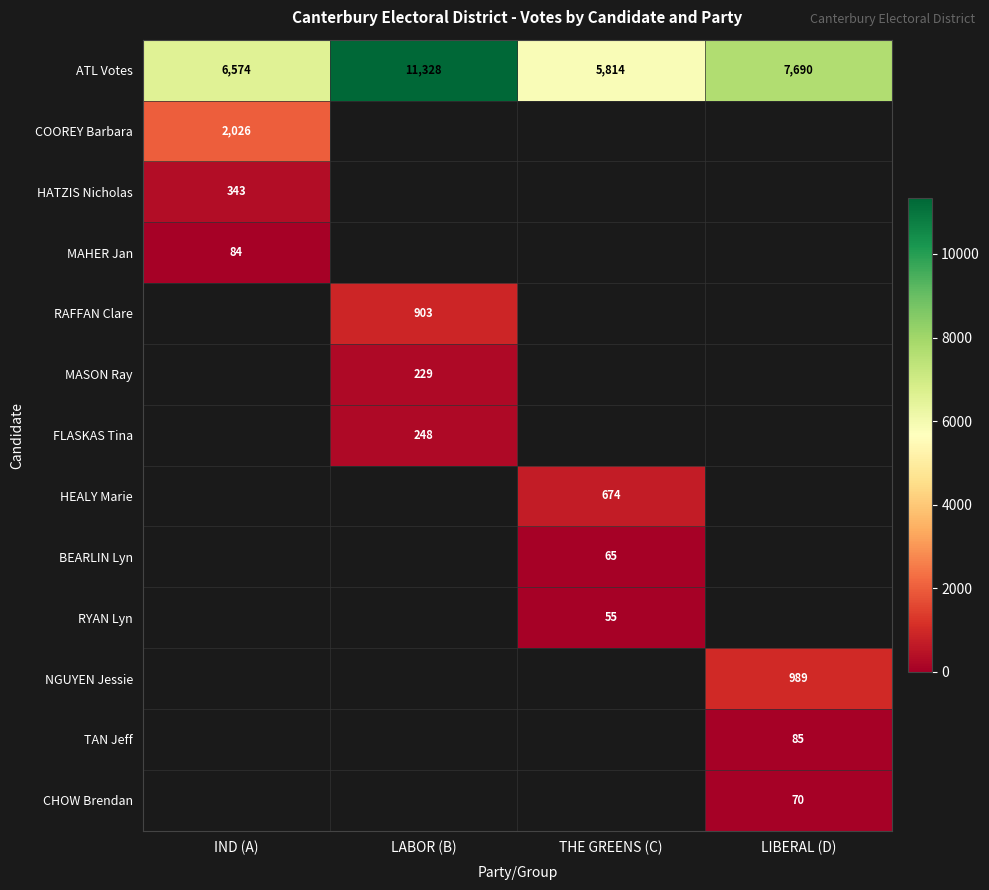

What is the difference between the maximum and minimum values in the ATL Votes series?

5514